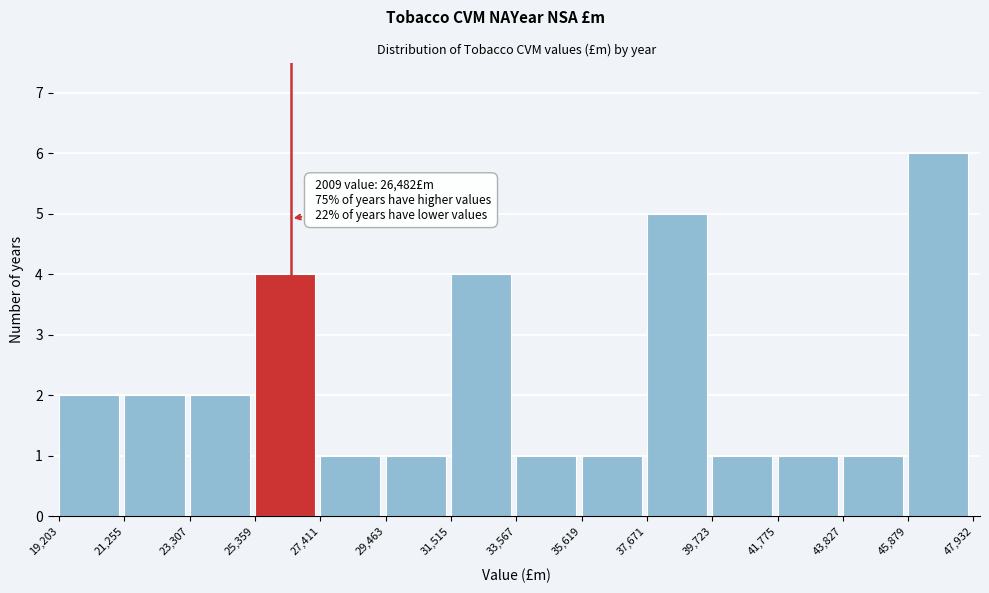

Over which range of the x-axis is the bar tallest?

45,879 to 47,932